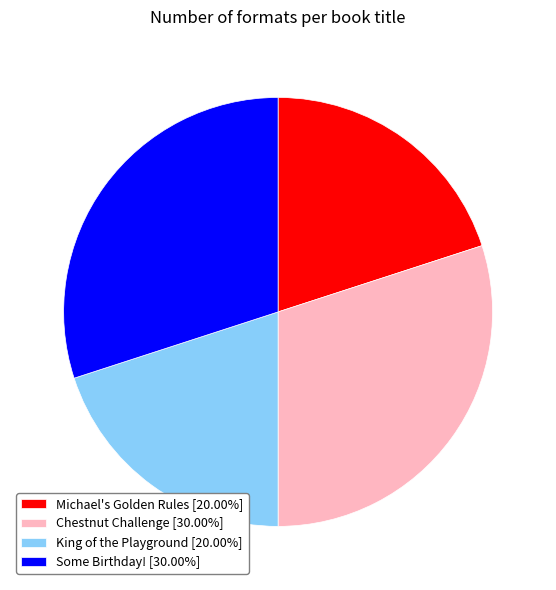

Approximately how many times larger is the value at Some Birthday! [30.00%] compared to King of the Playground [20.00%]?

1.5